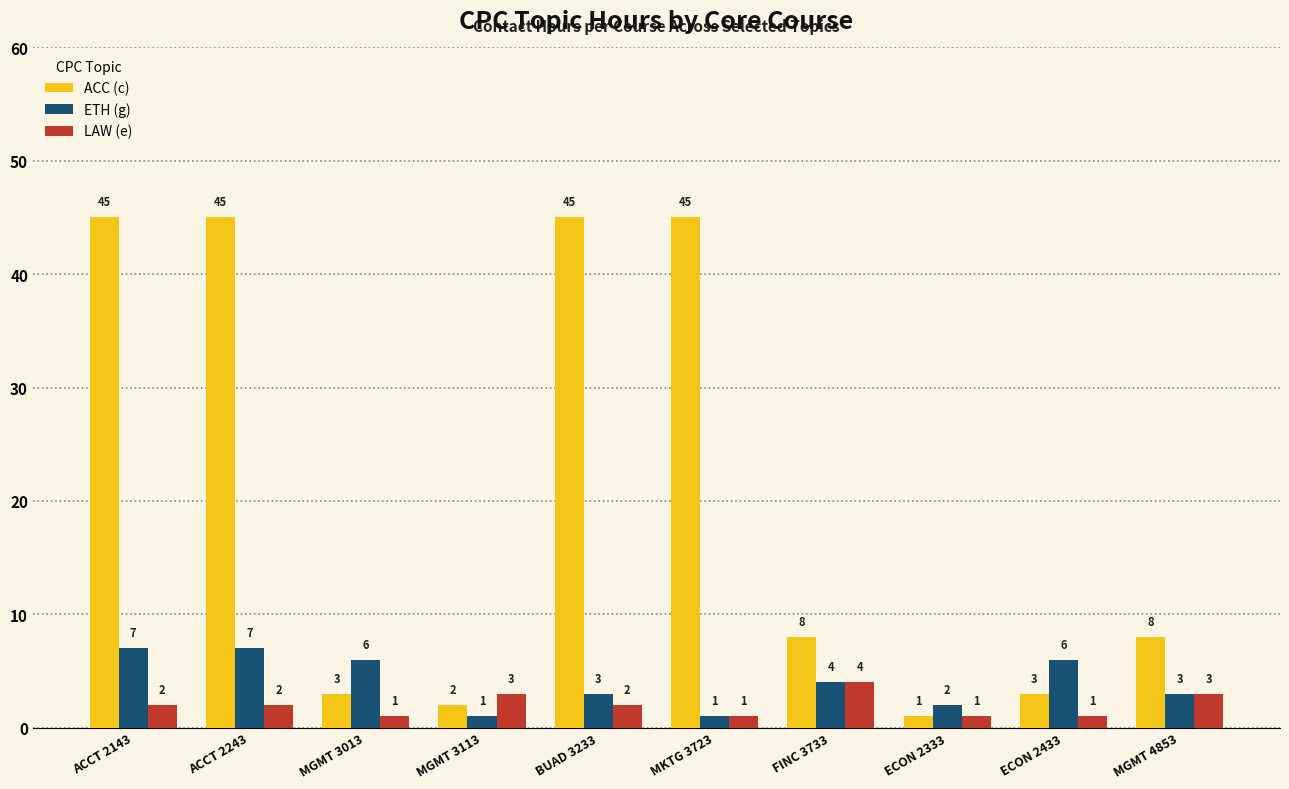

Rank the series by their maximum value, from lowest to highest.

LAW (e), ETH (g), ACC (c)